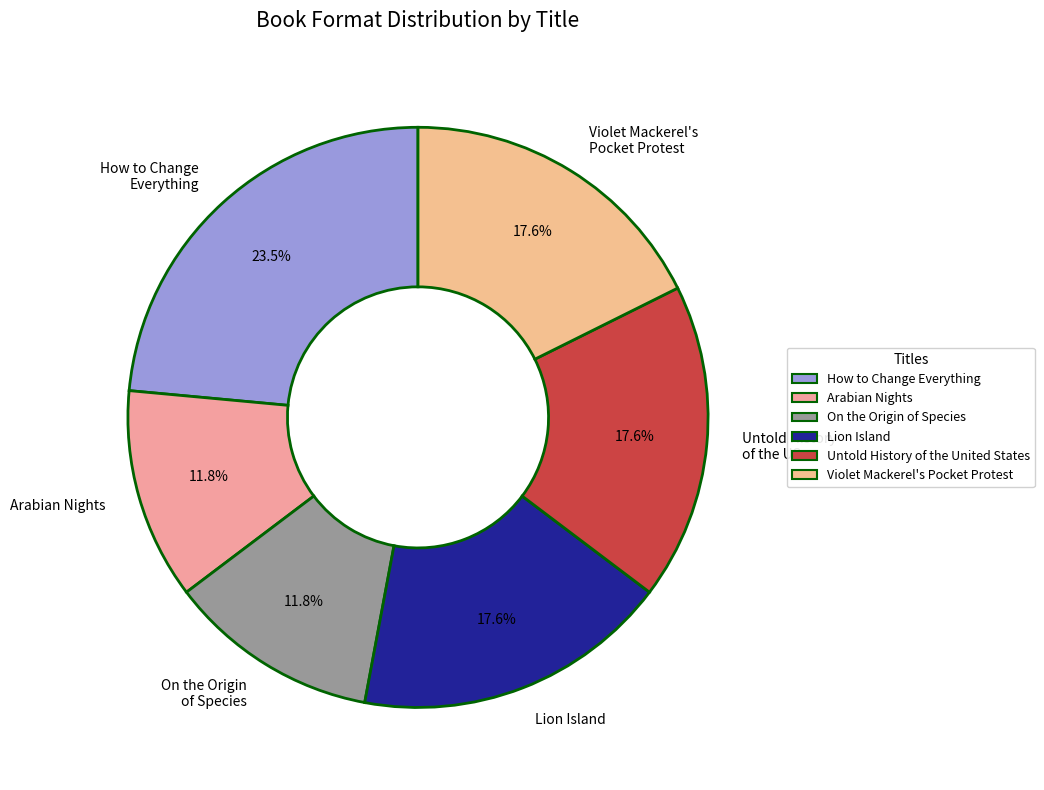

Between How to Change Everything and Untold History of the US, which is larger?

How to Change Everything